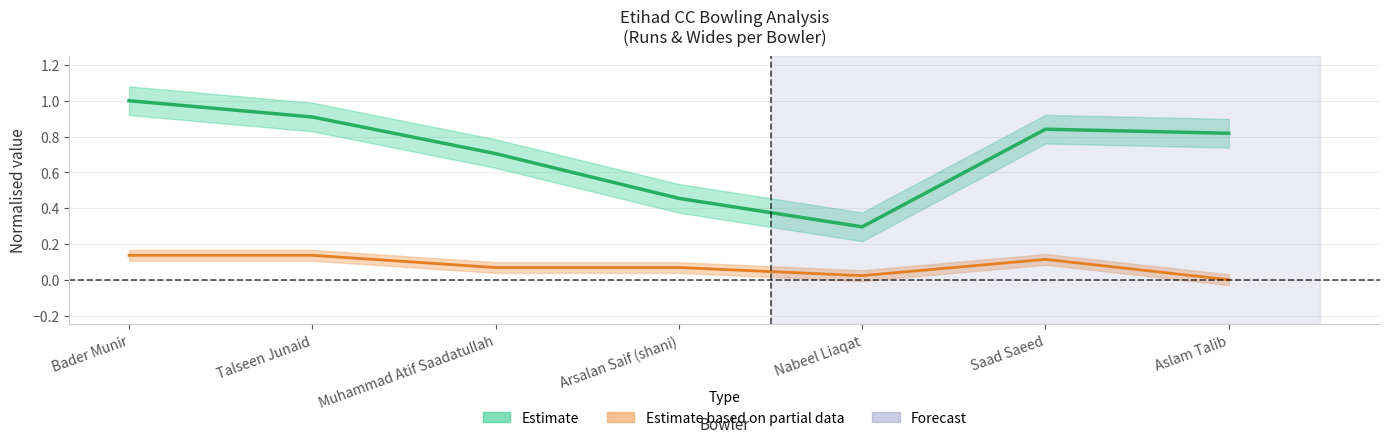

At which category does the chart reach its minimum across all series?

Aslam Talib